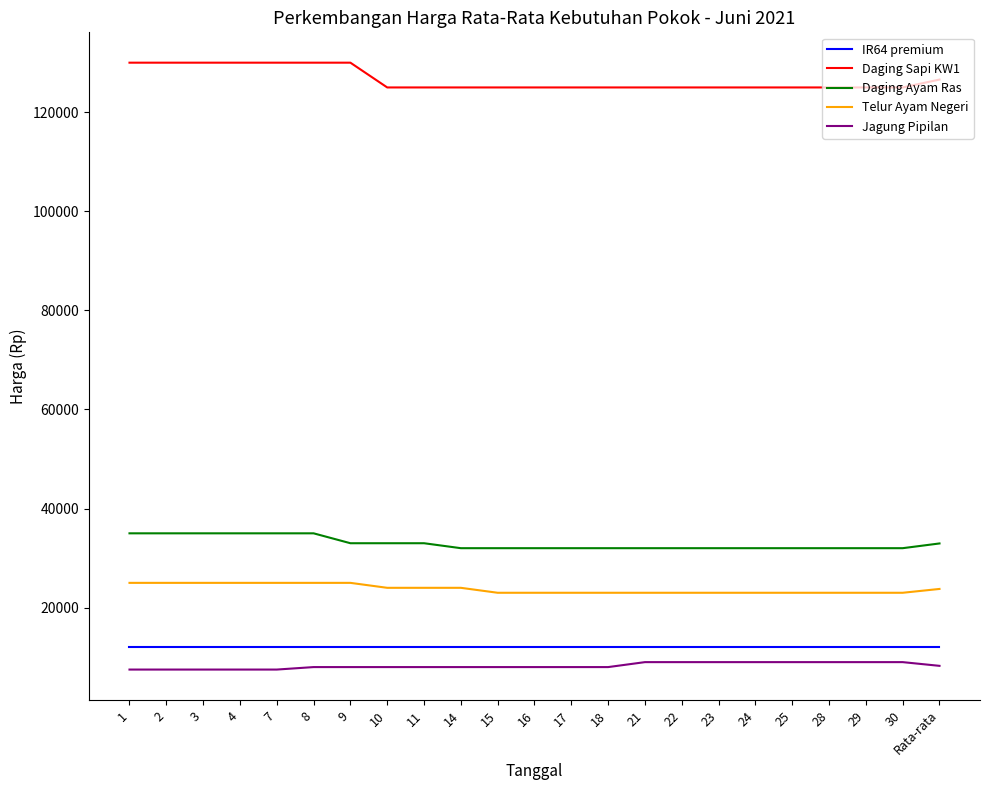

What is the difference between the maximum and minimum values in the Daging Ayam Ras series?

3000